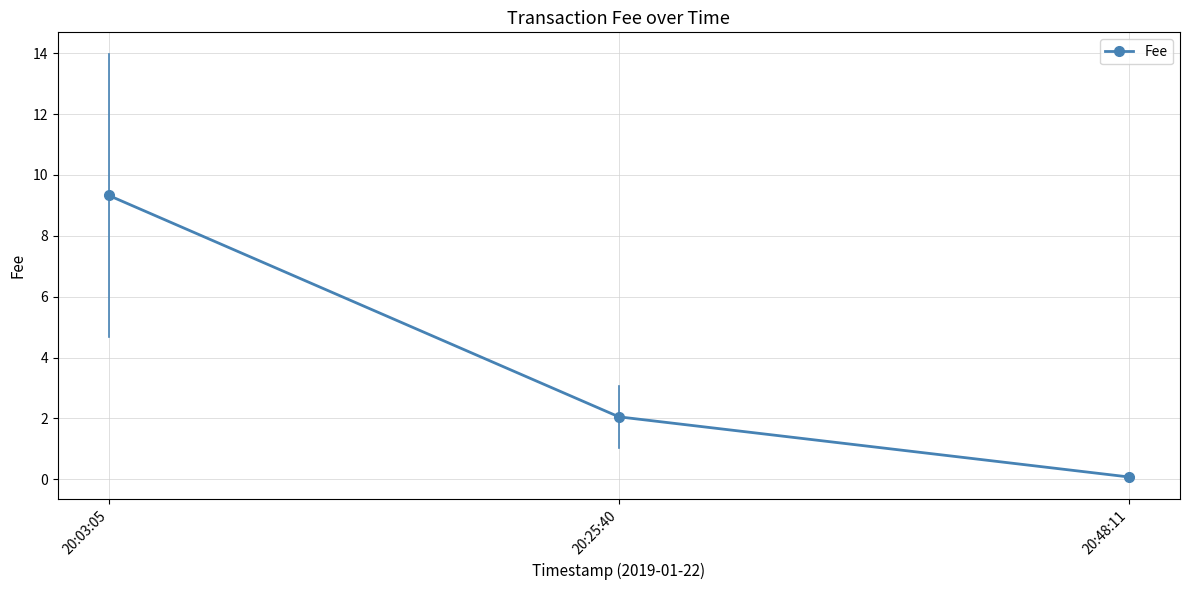

Where is the data nearest to the value 4?

20:25:40